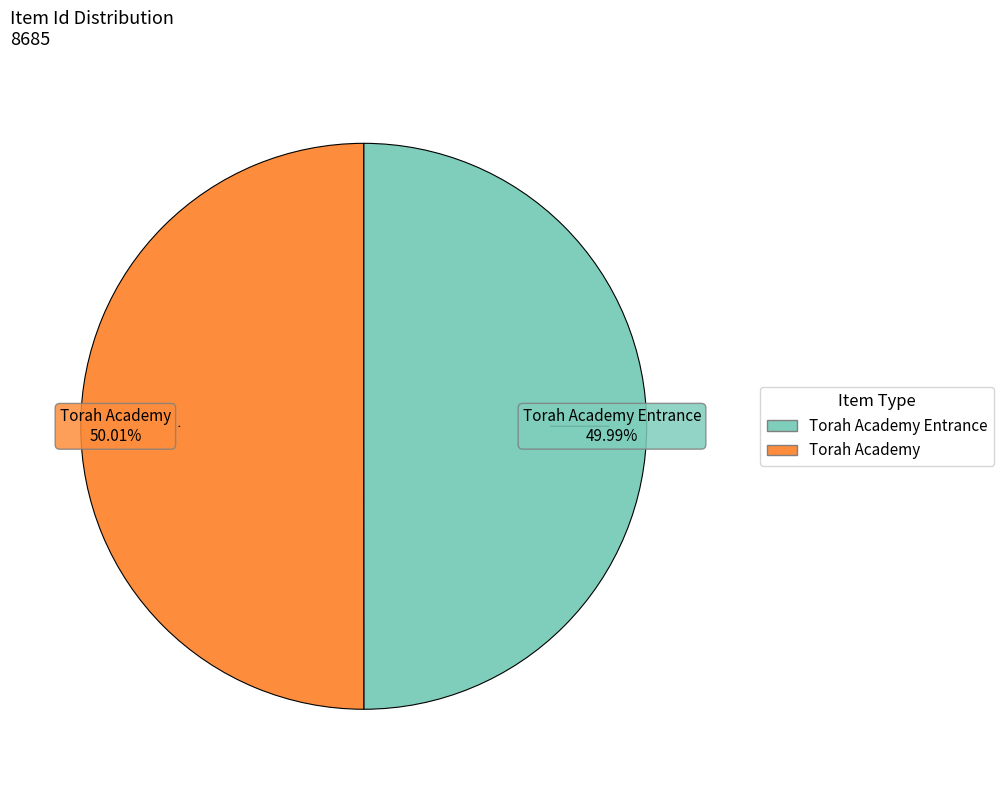

Does any single category account for the majority?

Yes